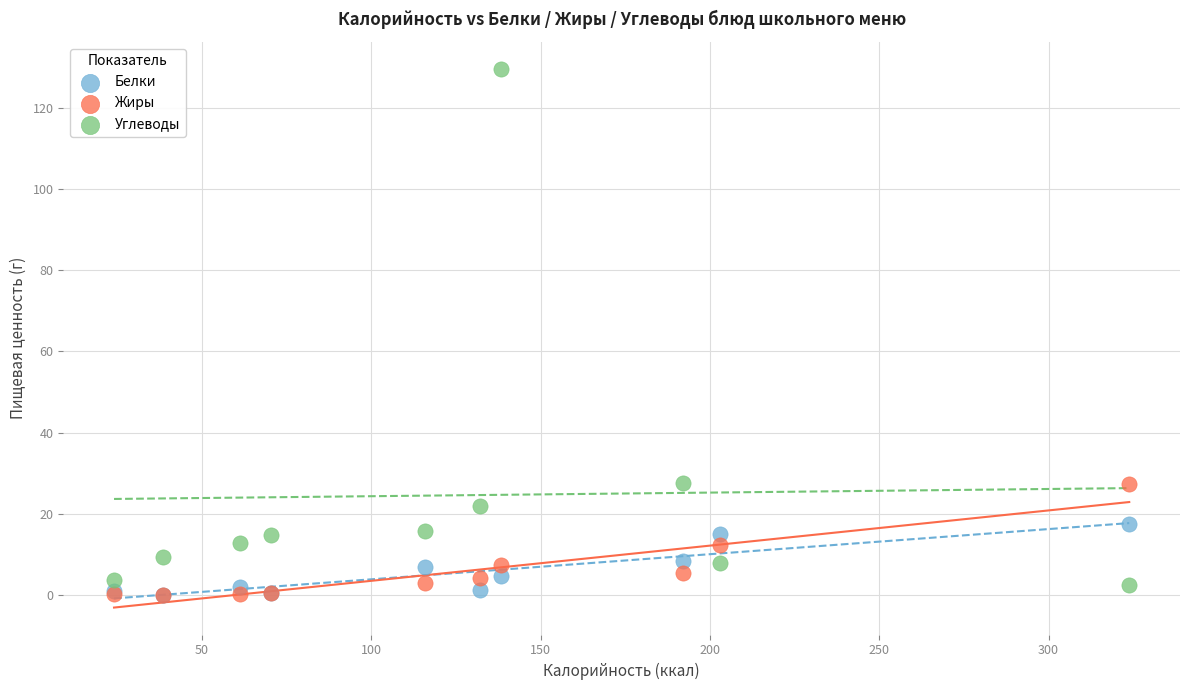

What are all the series names shown in the legend?

Белки, Жиры, Углеводы